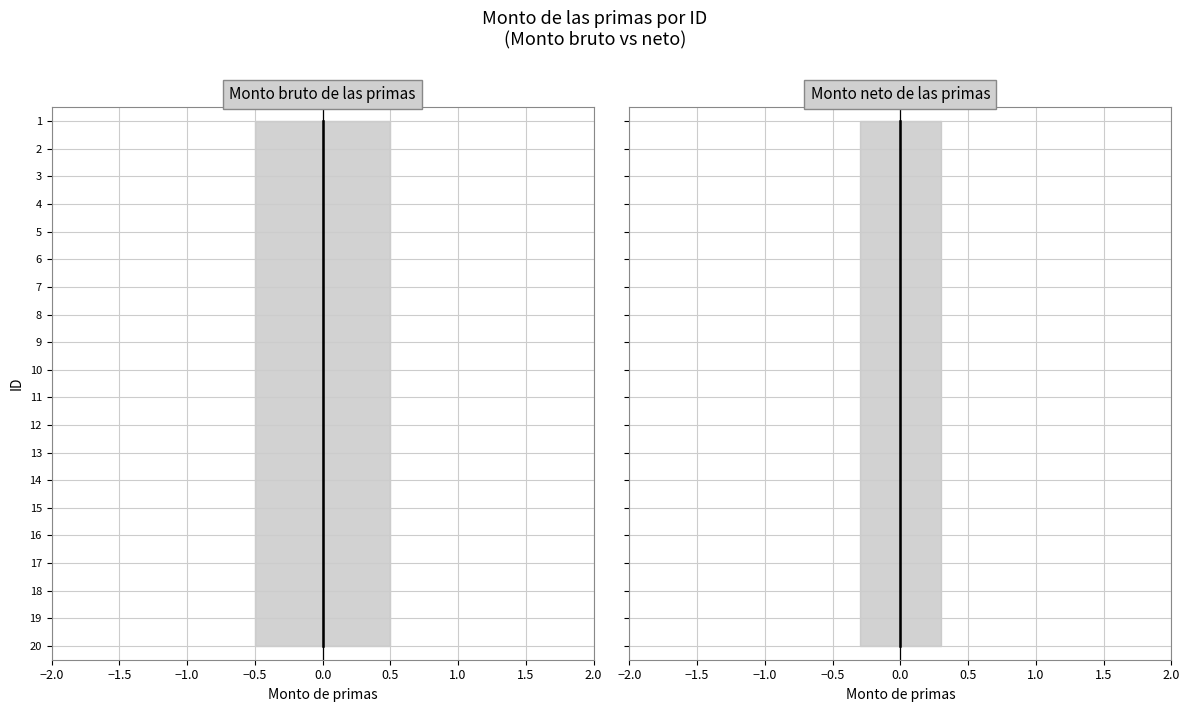

True or false: Monto neto de las primas (media) and Monto bruto de las primas (media) cross at least once.

False